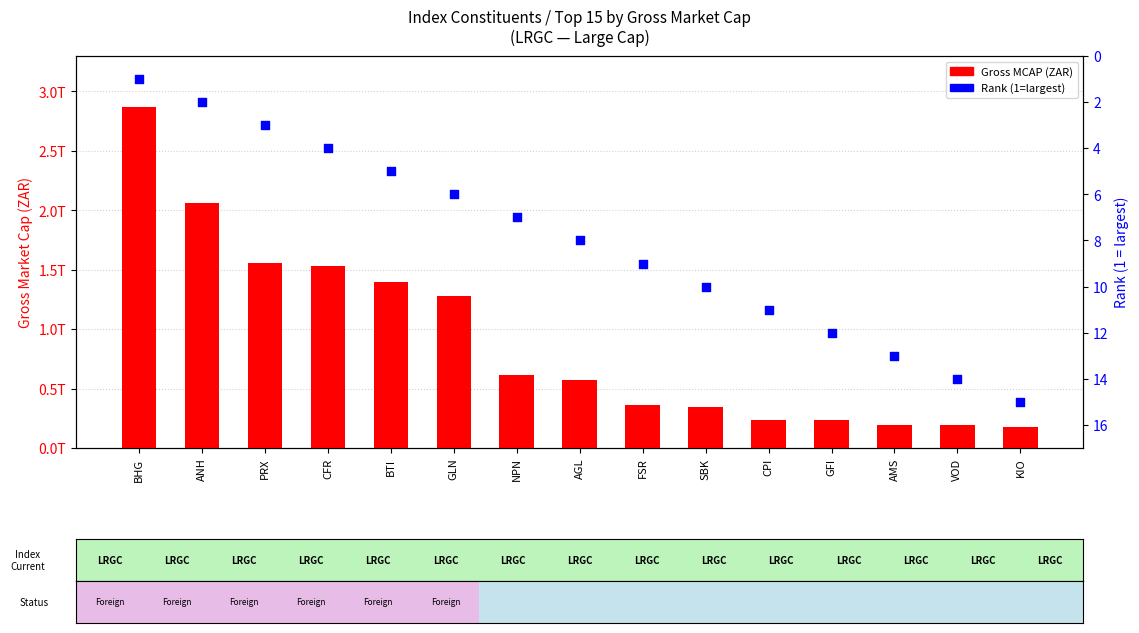

What is the total value across all series at SBK?

348973553323.0